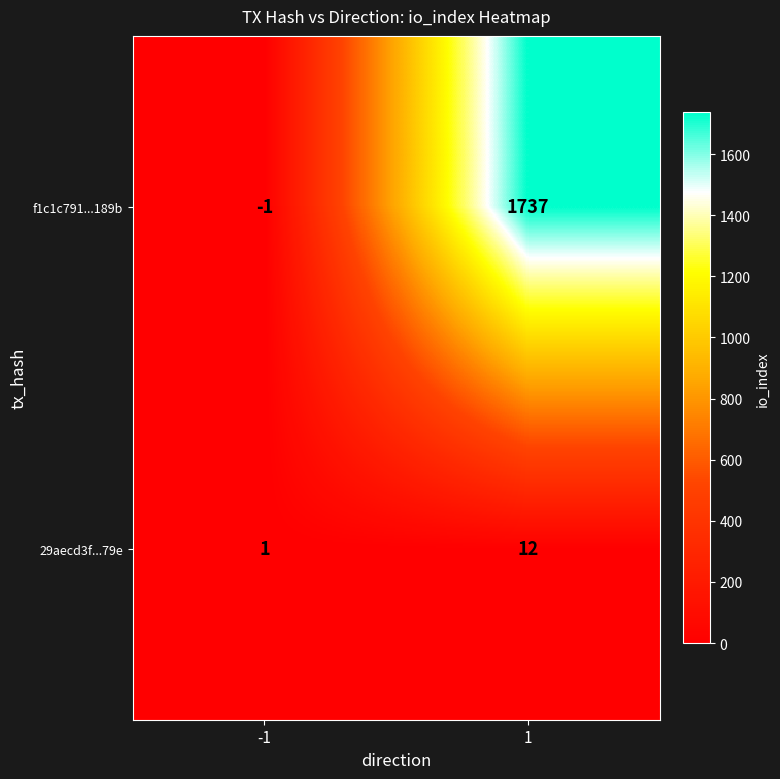

At how many categories does at least one series exceed 477?

1